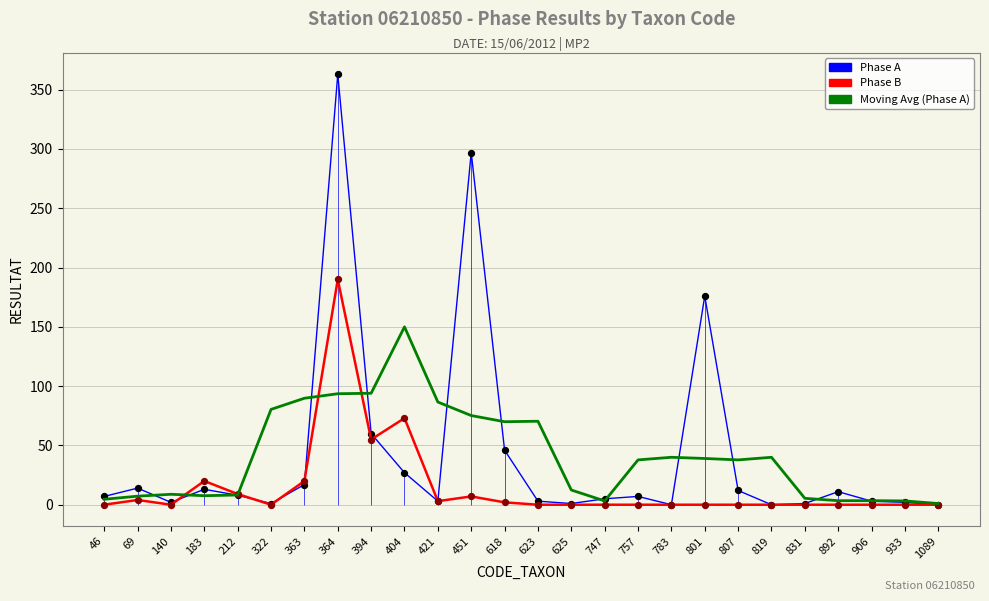

Which series has the largest total across all categories?

Phase A